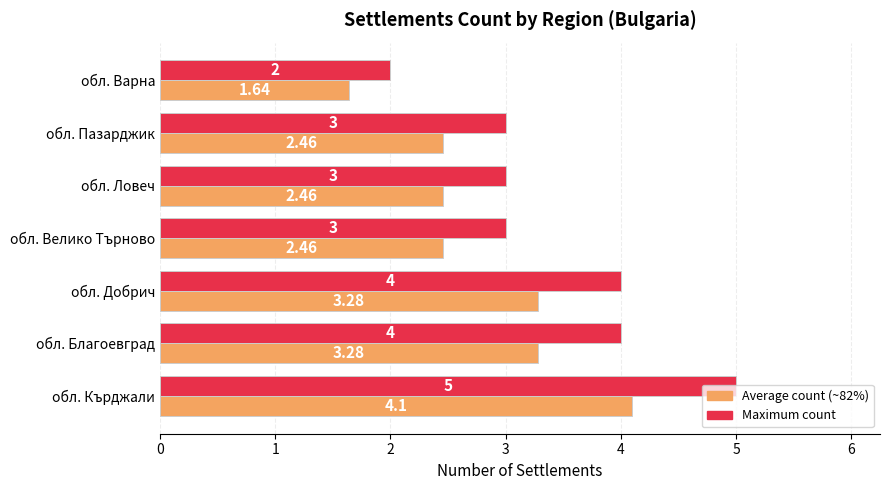

Which series has the widest spread of values?

Maximum count